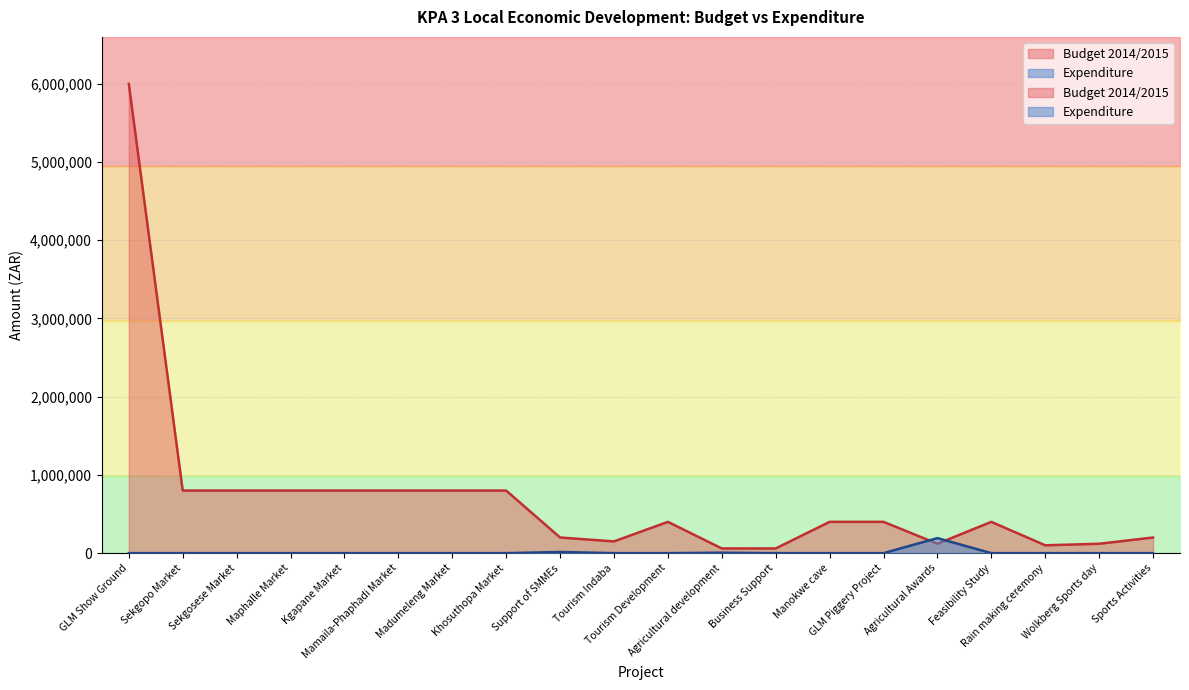

Rank the categories by Expenditure value from lowest to highest.

GLM Show Ground, Sekgopo Market, Sekgosese Market, Maphalle Market, Kgapane Market, Mamaila-Phaphadi Market, Madumeleng Market, Khosuthopa Market, Tourism Indaba, Tourism Development, Business Support, Manokwe cave, GLM Piggery Project, Feasibility Study, Rain making ceremony, Wolkberg Sports day, Sports Activities, Agricultural development, Support of SMMEs, Agricultural Awards